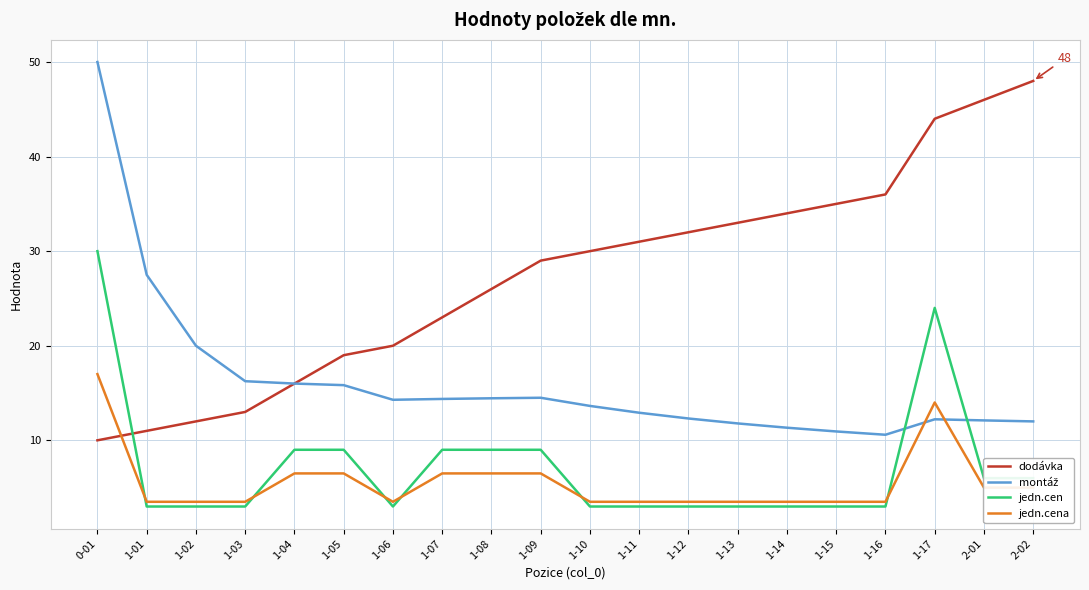

What is the spread (max minus min) of values at 1-11?

28.0